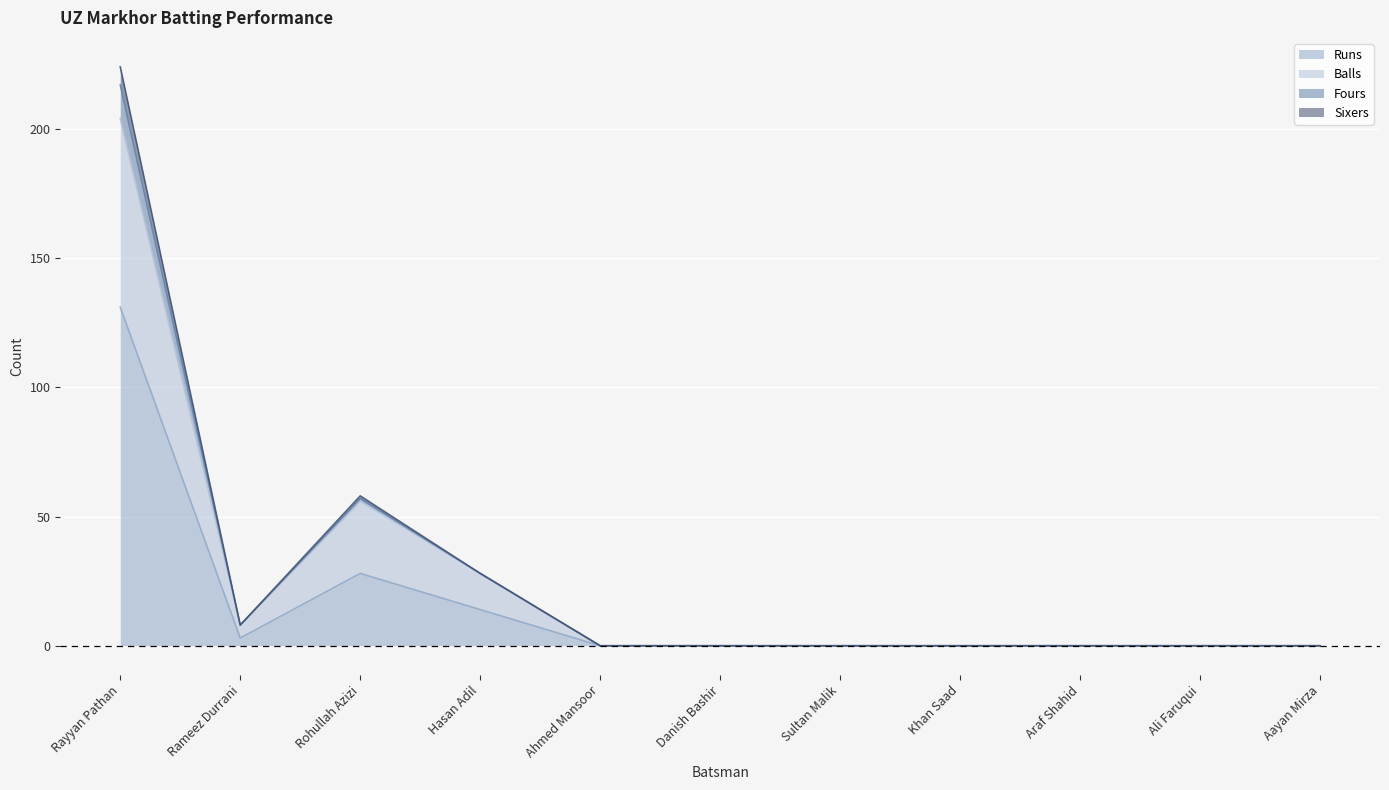

At which category is the sum across all series the highest?

Rayyan Pathan